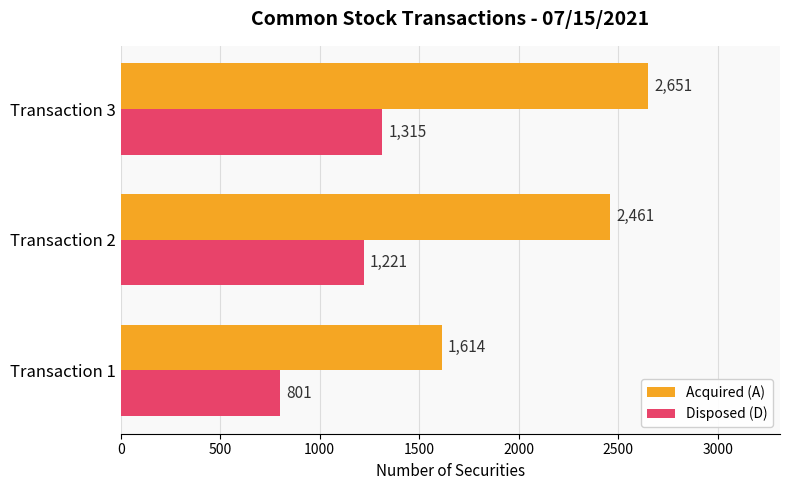

What is the difference between the maximum and minimum values in the Acquired (A) series?

1037